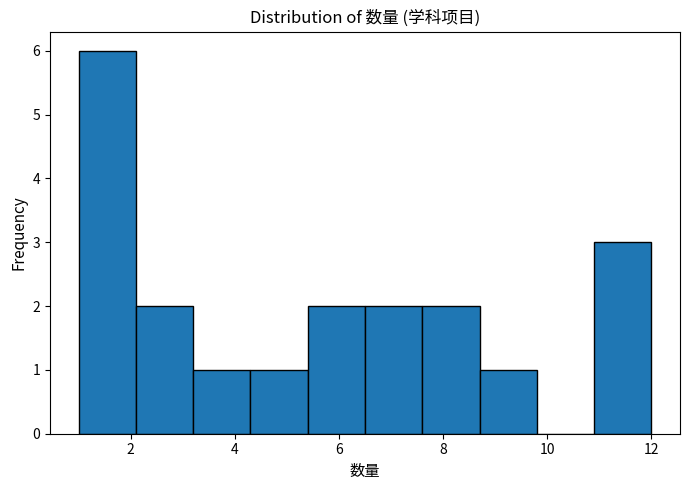

Over which range of the x-axis is the bar tallest?

1.0 to 2.1